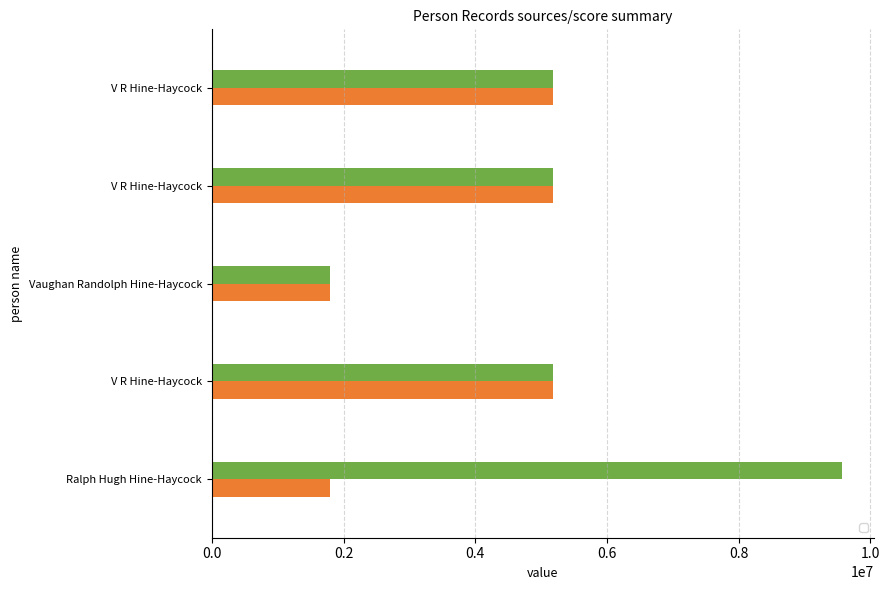

Is it true that _score equals 12.0 at V R Hine-Haycock?

True